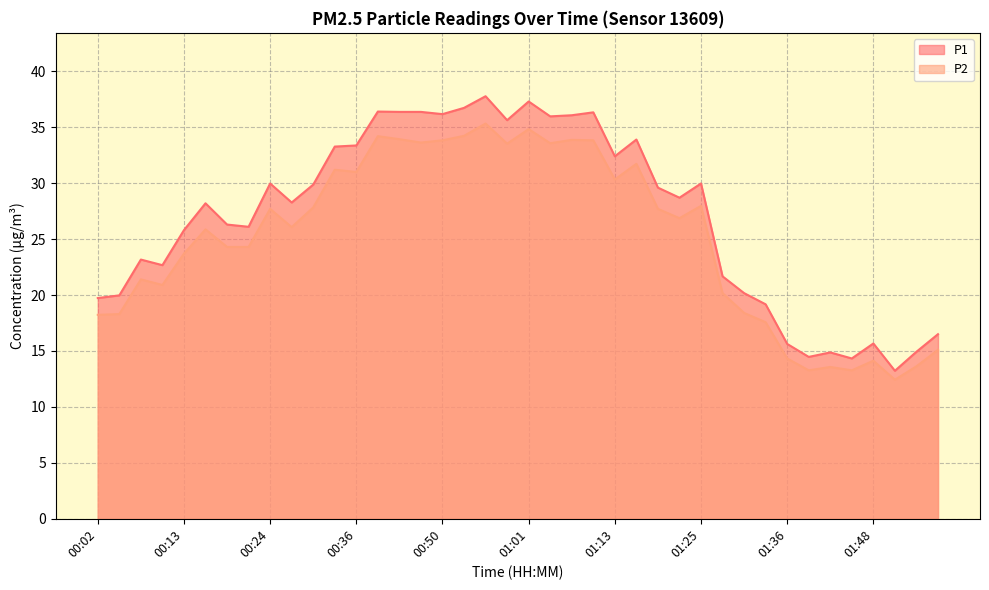

How many lines are shown in the chart?

2